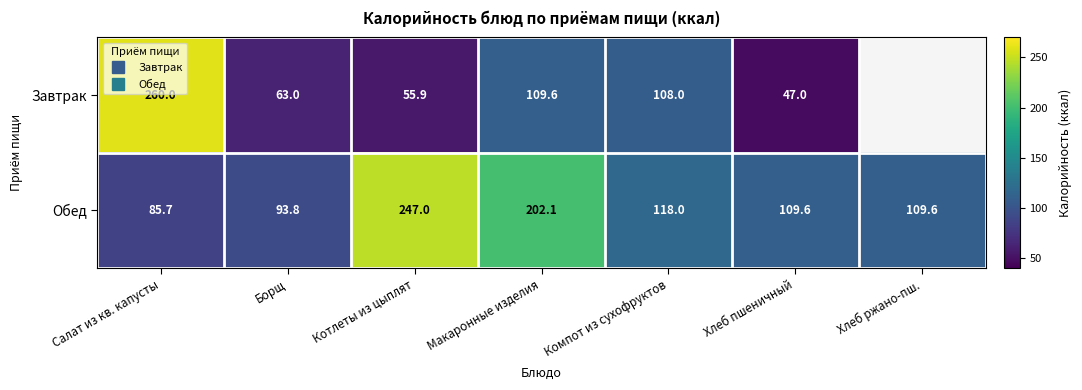

How many data points in Обед are less than 109?

2